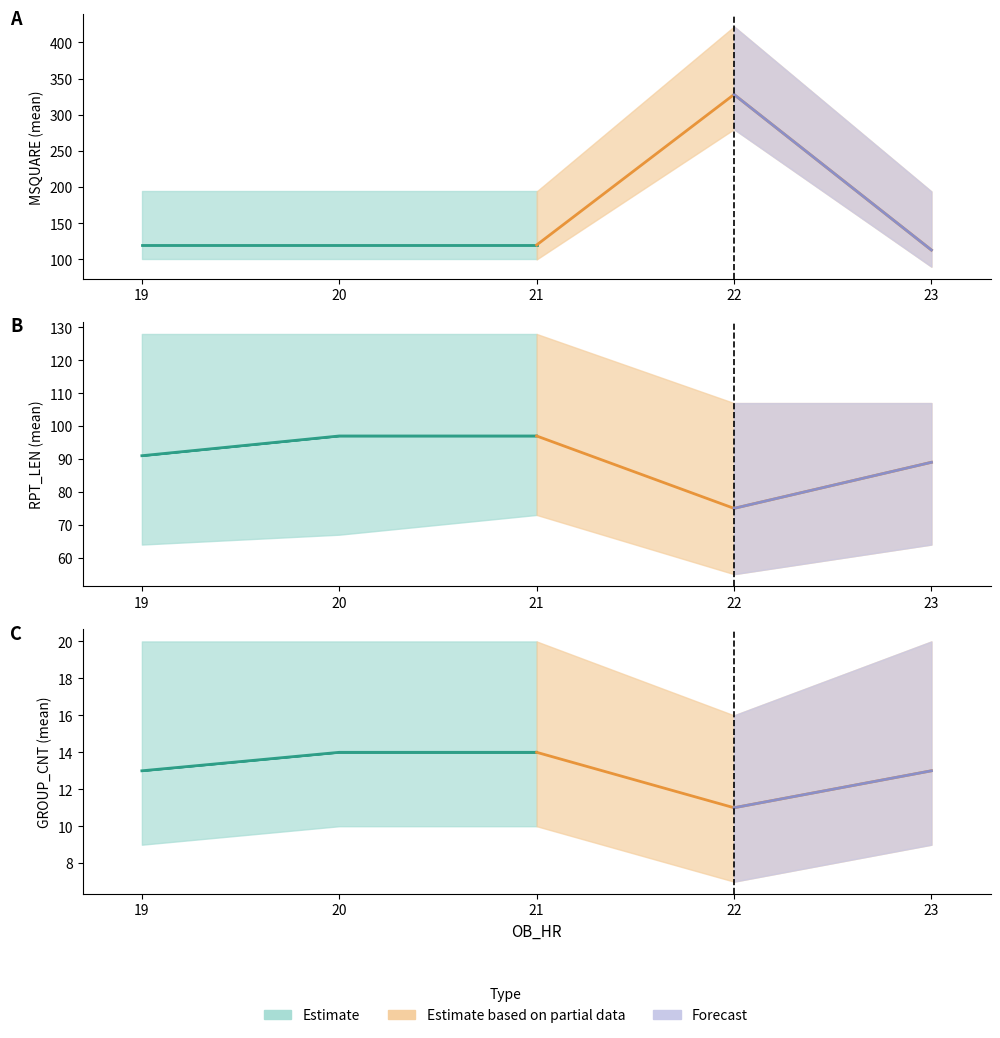

List the labels in order of MSQUARE_mean value, largest first.

22, 19, 20, 21, 23